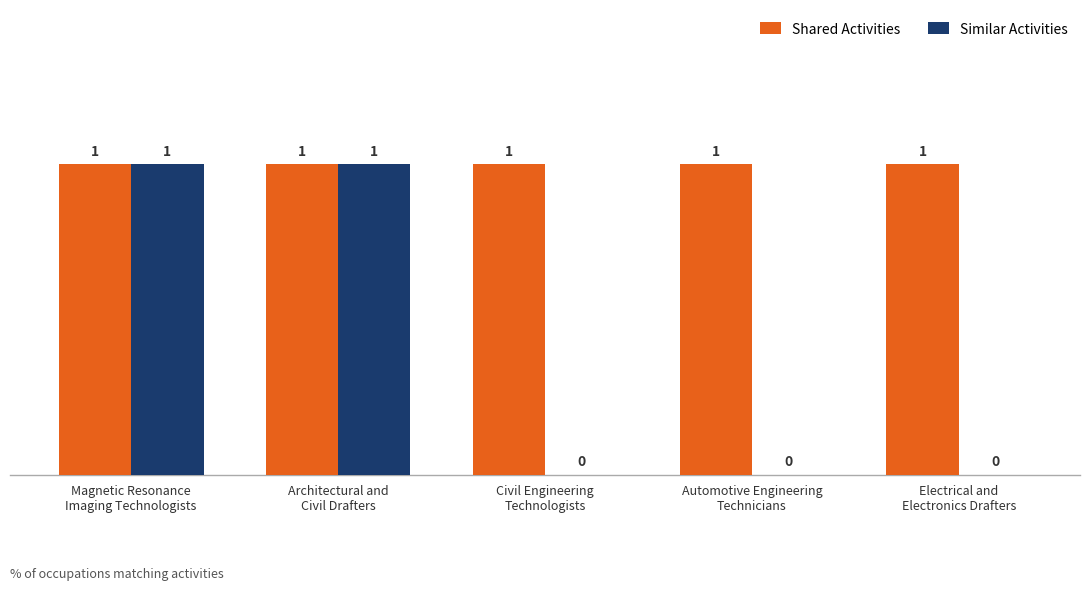

Reading left to right, what are all the values shown in this chart?

Shared Activities: 1	1	1	1	1
Similar Activities: 1	1	0	0	0